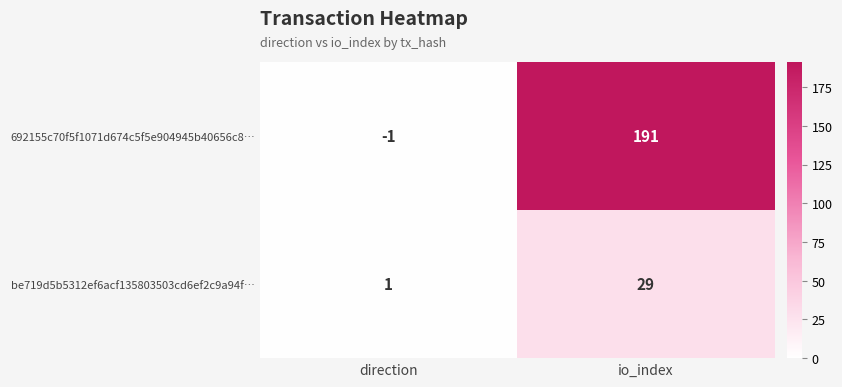

Rank the series by their maximum value, from highest to lowest.

692155c70f5f1071d674c5f5e904945b40656c8…, be719d5b5312ef6acf135803503cd6ef2c9a94f…